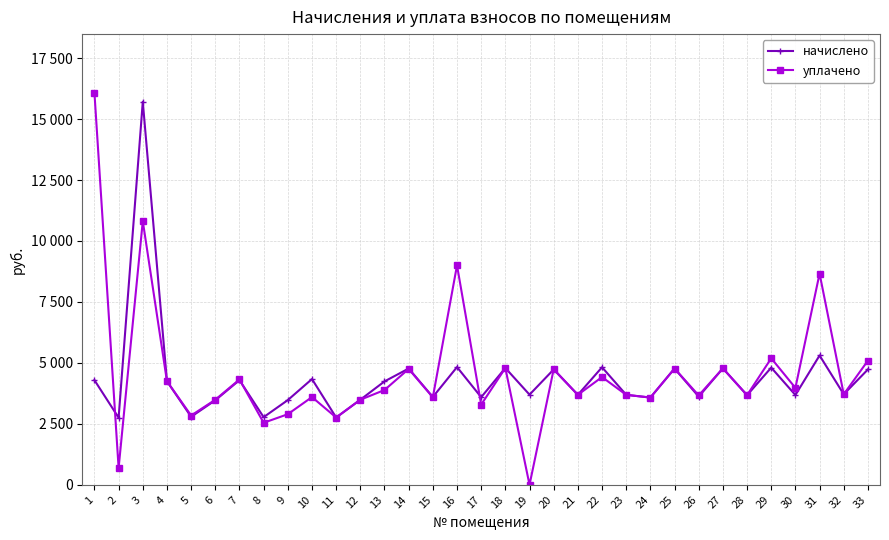

What is the average value of the начислено series?

4348.5